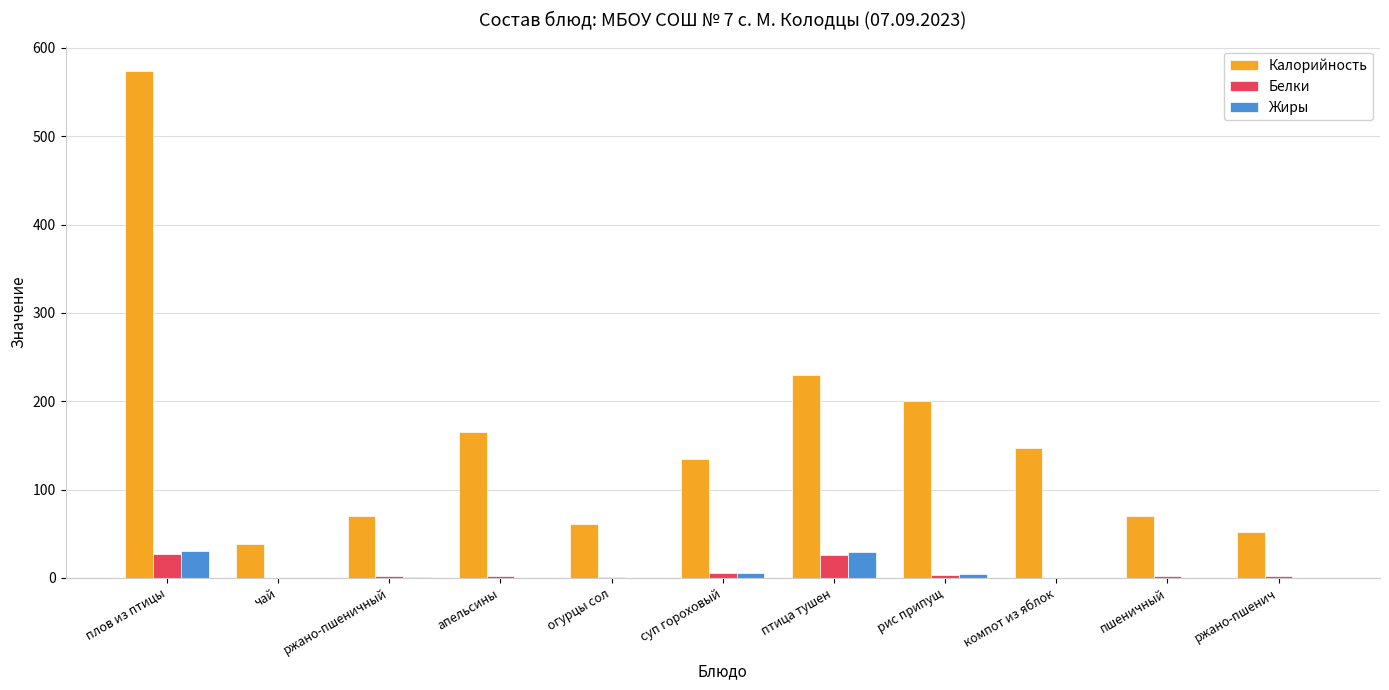

What is the sum of all Жиры values?

71.4